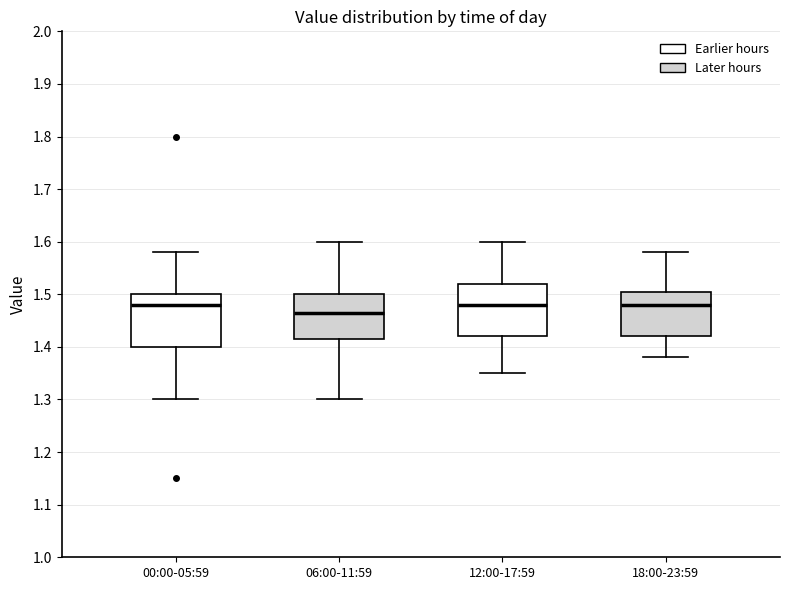

Where does the median line of the box for 00:00-05:59 sit on the y-axis? The values are not printed on the chart, so give them approximately, as read against the axis.

1.48